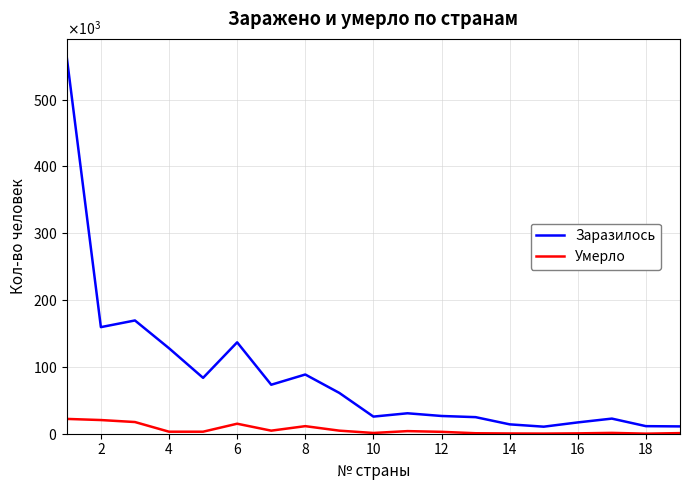

Does the chart display data point markers on the line(s)?

No